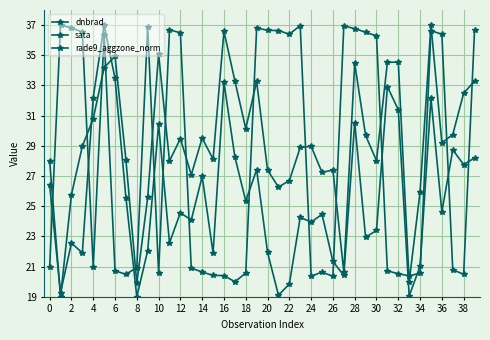

Rank the series by their average value, from lowest to highest.

dnbrad, sata, rade9_aggzone_norm